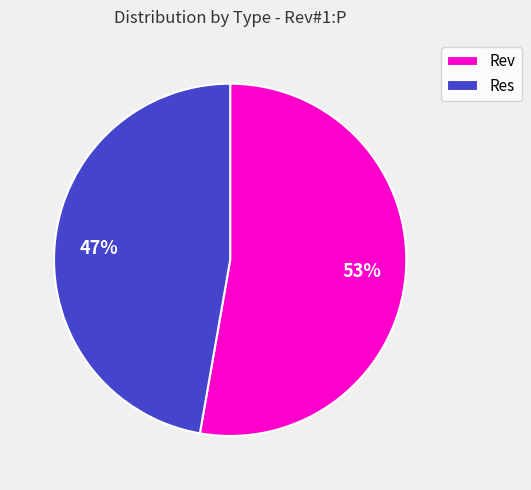

Which slice is the smallest?

Res